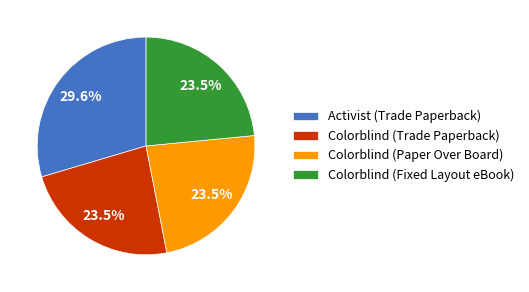

What is the largest slice in the pie chart?

Activist (Trade Paperback)